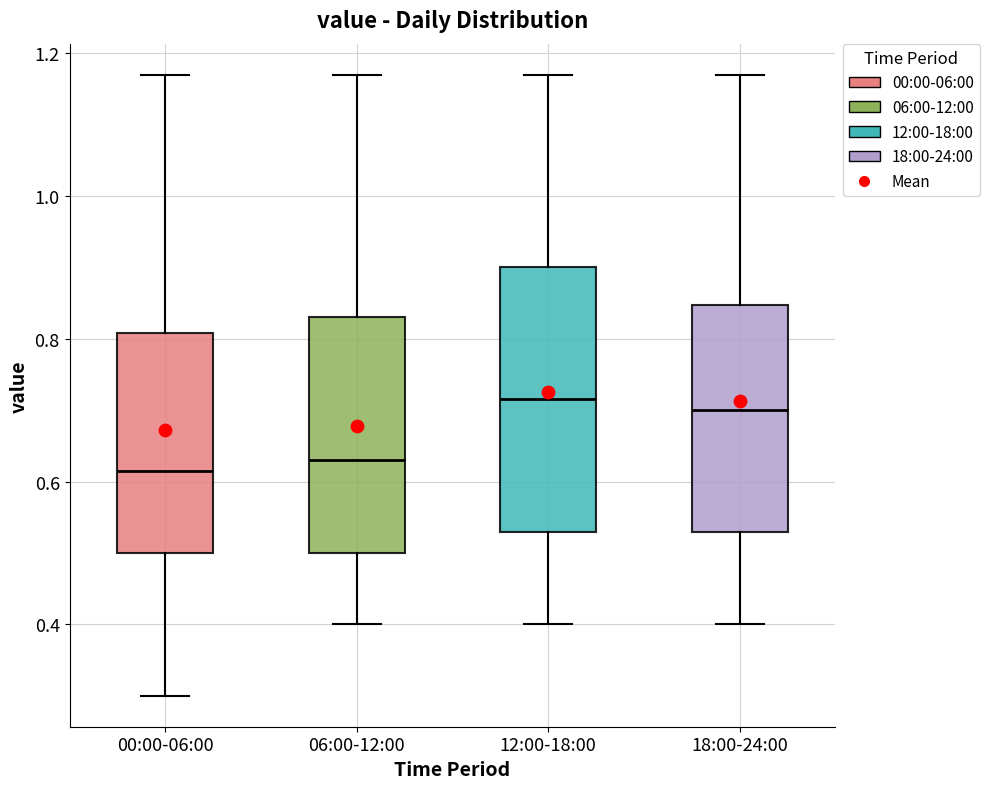

Reading left to right, read every box against the y-axis: the position of its median line, the range the box covers, and the ends of its whiskers. The values are not printed on the chart, so give them approximately, as read against the axis.

00:00-06:00: median 0.62, box 0.50 to 0.80, whiskers 0.30 to 1.18
06:00-12:00: median 0.64, box 0.50 to 0.84, whiskers 0.40 to 1.18
12:00-18:00: median 0.72, box 0.54 to 0.90, whiskers 0.40 to 1.18
18:00-24:00: median 0.70, box 0.54 to 0.84, whiskers 0.40 to 1.18